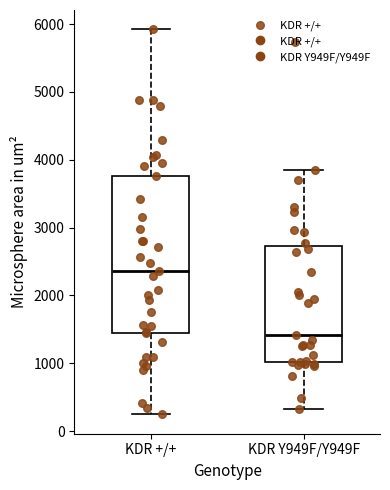

Reading left to right, read every box against the y-axis: the position of its median line, the range the box covers, and the ends of its whiskers. The values are not printed on the chart, so give them approximately, as read against the axis.

KDR +/+: median 2400, box 1400 to 3800, whiskers 200 to 5900
KDR Y949F/Y949F: median 1400, box 1000 to 2700, whiskers 300 to 3900